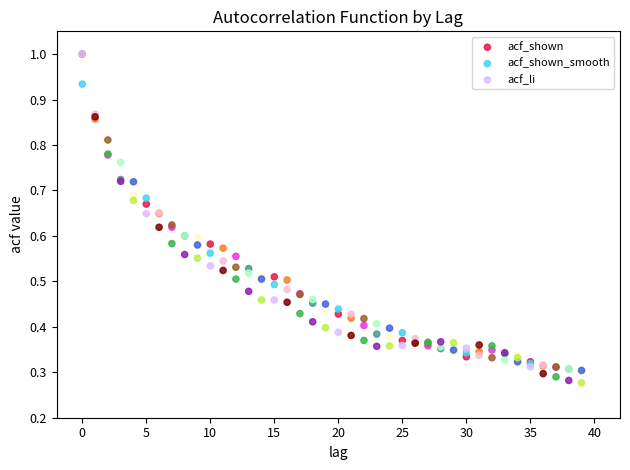

Which series has the widest spread of Y values?

acf_li